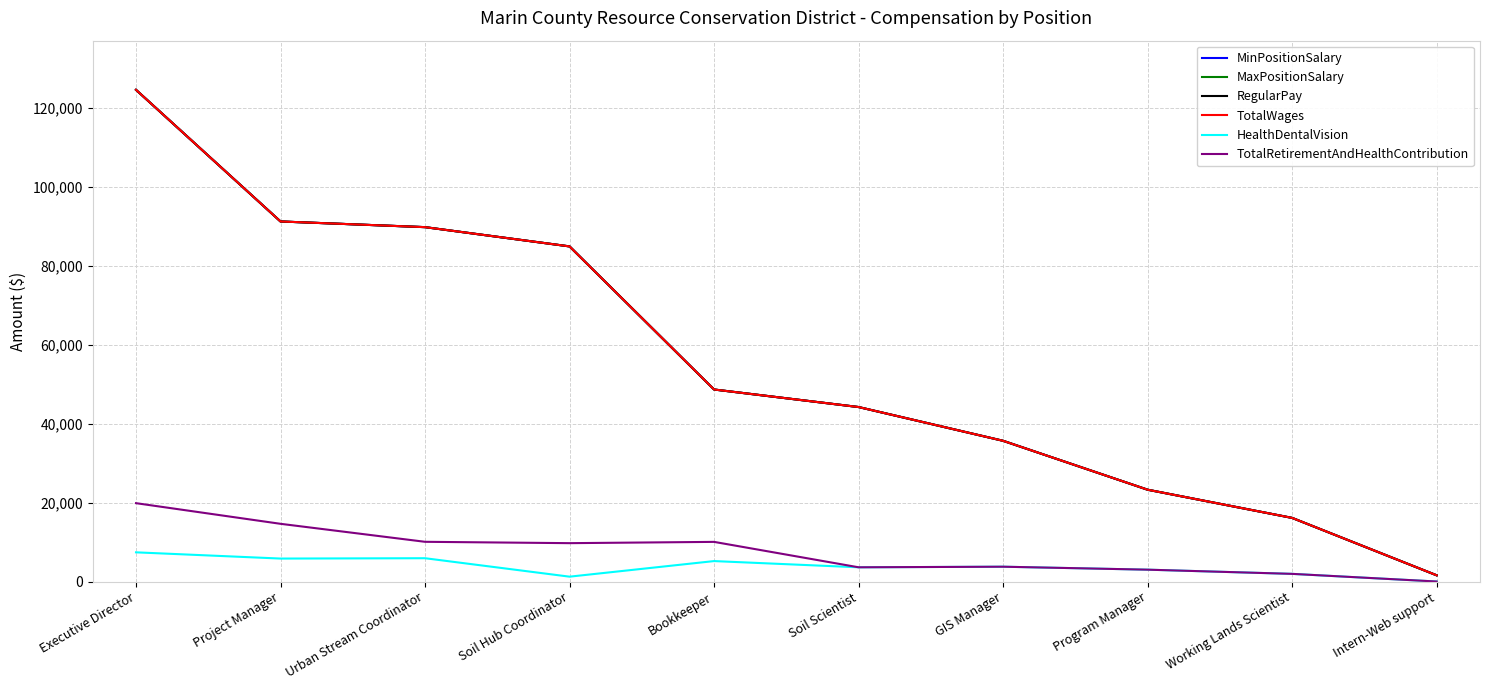

Rank the series by their maximum value, from highest to lowest.

MinPositionSalary, MaxPositionSalary, RegularPay, TotalWages, TotalRetirementAndHealthContribution, HealthDentalVision